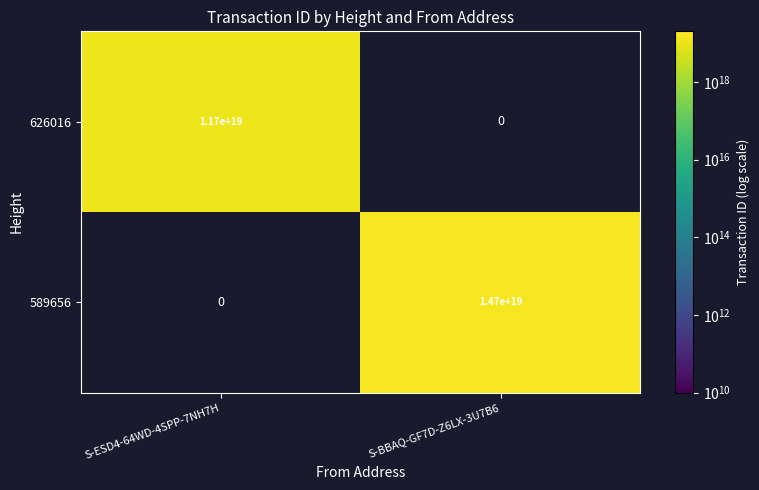

Is the value of 626016 at S-ESD4-64WD-4SPP-7NH7H greater than the value of 589656 at S-BBAQ-GF7D-Z6LX-3U7B6?

No